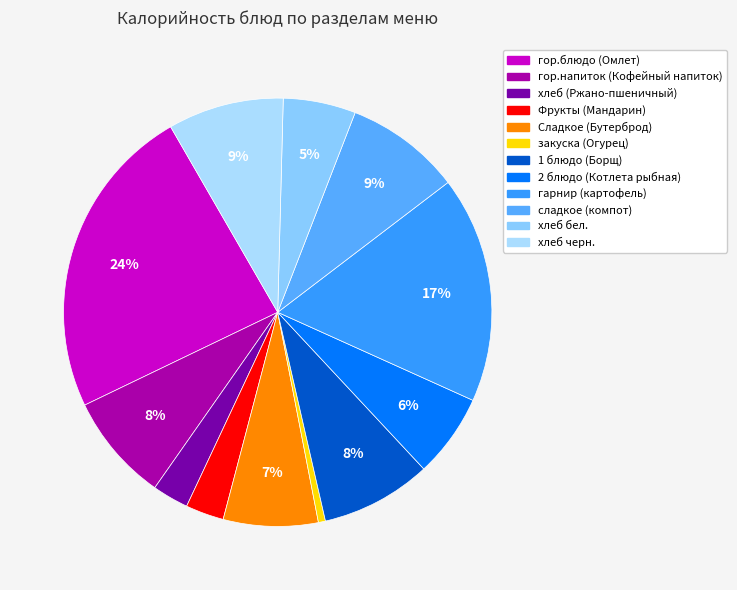

The Фрукты (Мандарин) slice represents 3% of the pie. True or false?

True